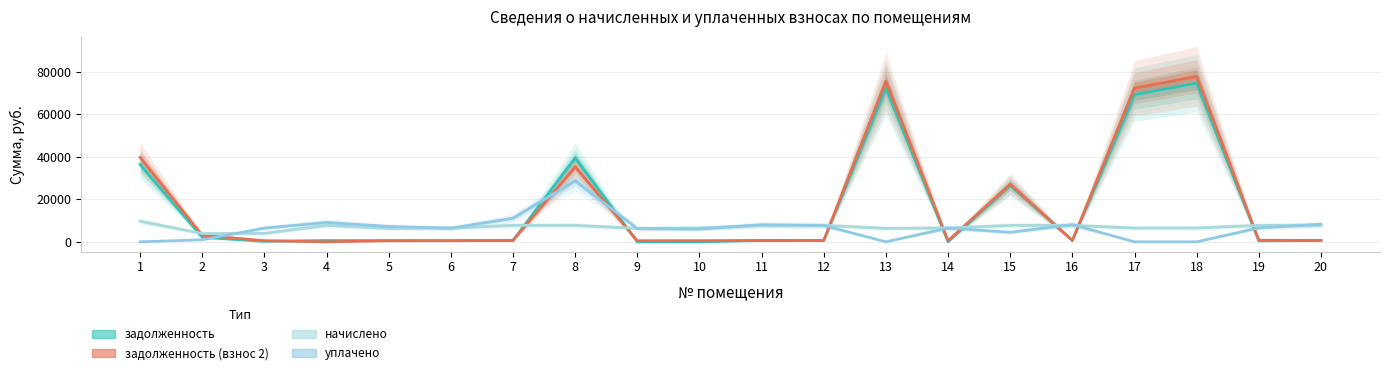

What is the value of the начислено point at the 4th from the left?

7792.0